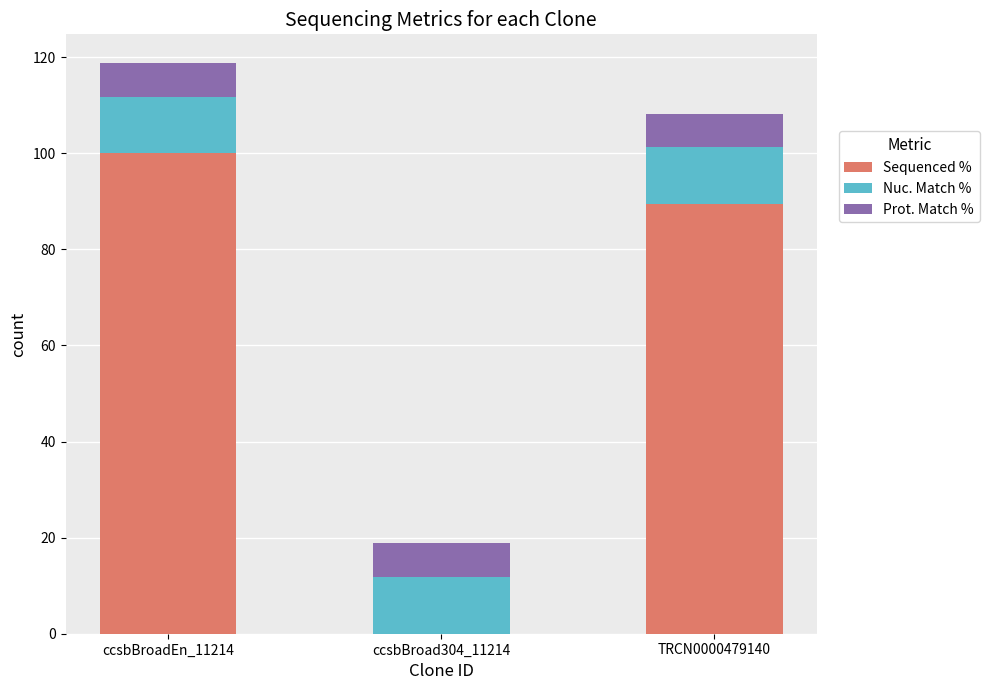

Does the chart contain stacked bars?

Yes